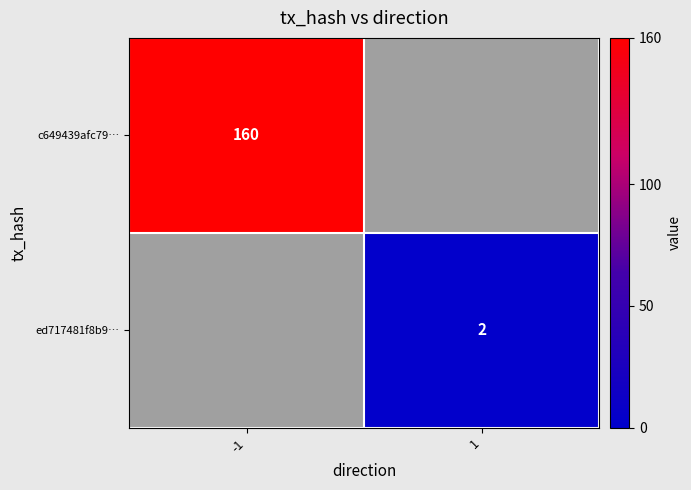

Is the value of c649439afc79… at -1 greater than the value of ed717481f8b9… at 1?

Yes